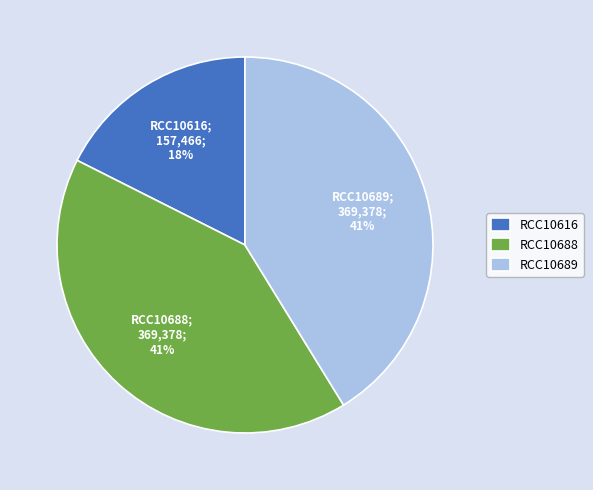

Which category has the smallest portion of the pie?

RCC10616